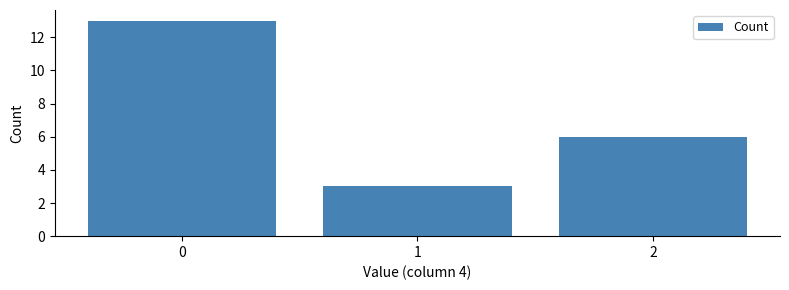

Reading right to left, what are all the values shown in this chart?

2=6	1=3	0=13